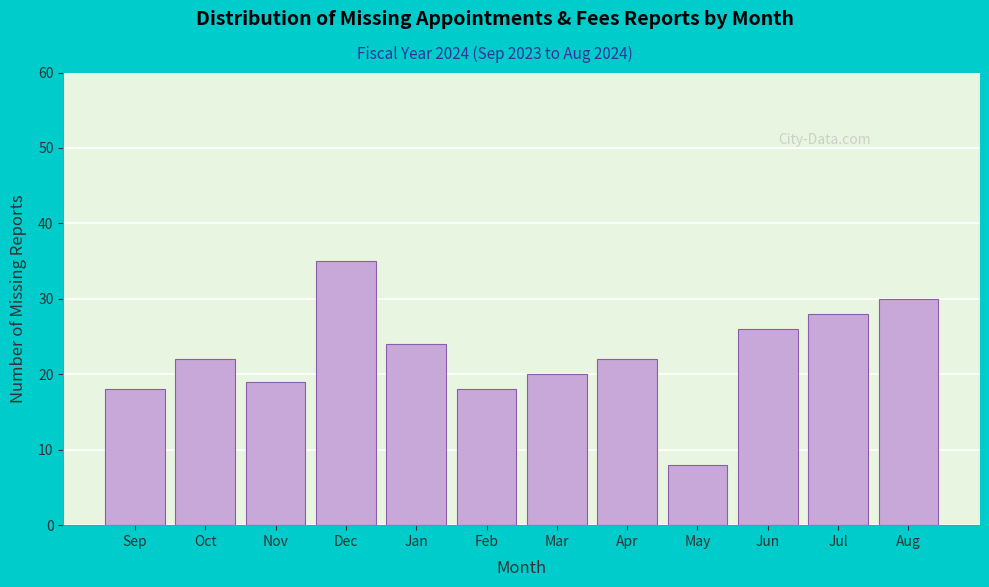

Reading right to left, extract all data points from this chart.

Aug=30	Jul=28	Jun=26	May=8	Apr=22	Mar=20	Feb=18	Jan=24	Dec=35	Nov=19	Oct=22	Sep=18